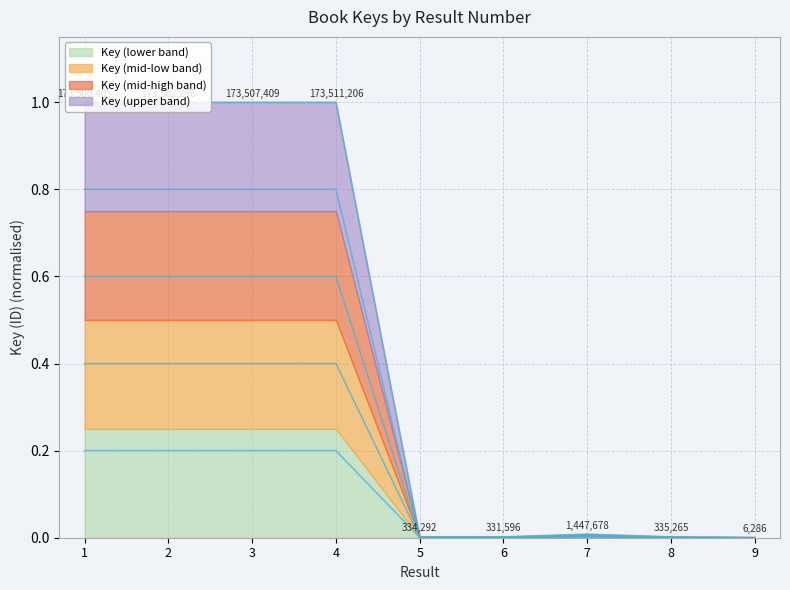

What is the value of the 4th point from the left?

0.2